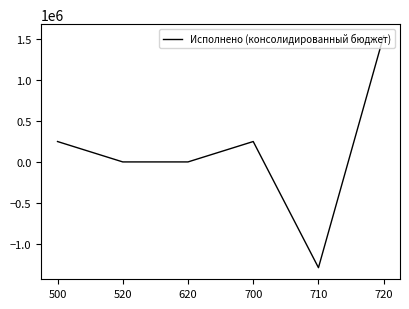

What is the ratio of the value at 500 to the value at 700?

1.0